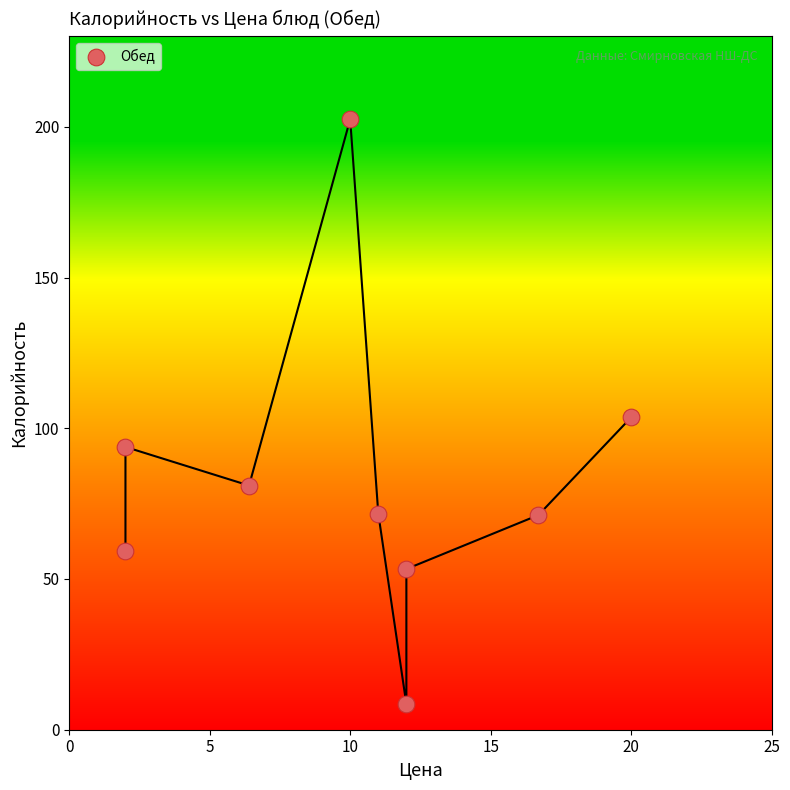

What is the range of Y values (max minus min)?

194.0